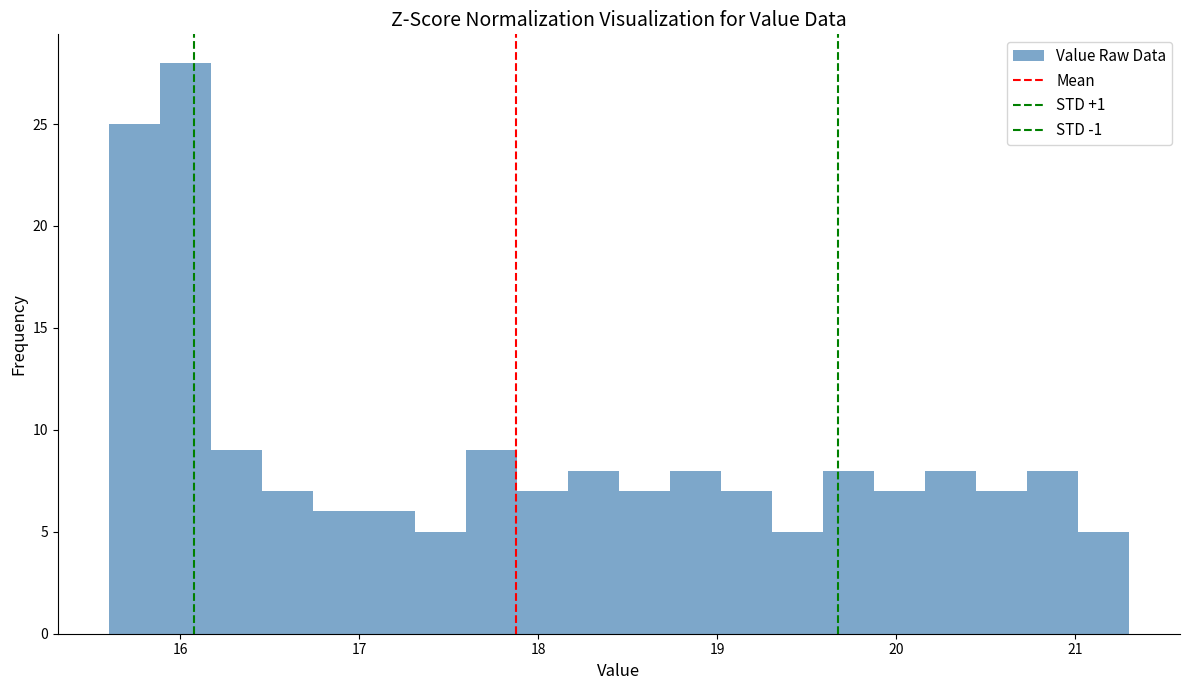

Around what value on the x-axis is the tallest bar? Give the approximate position of its centre, as read against the axis.

16.0